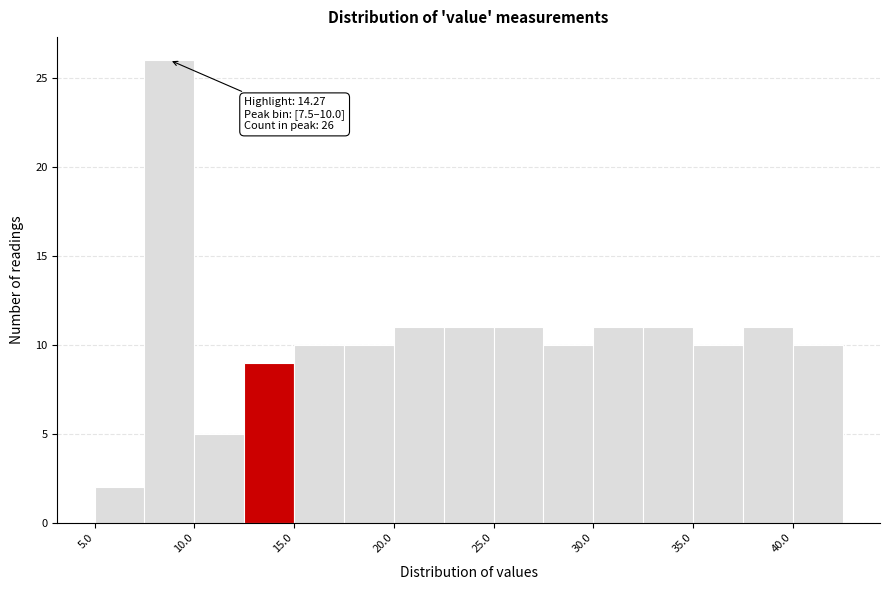

Which range on the x-axis has the tallest bar?

7.5 to 10.0